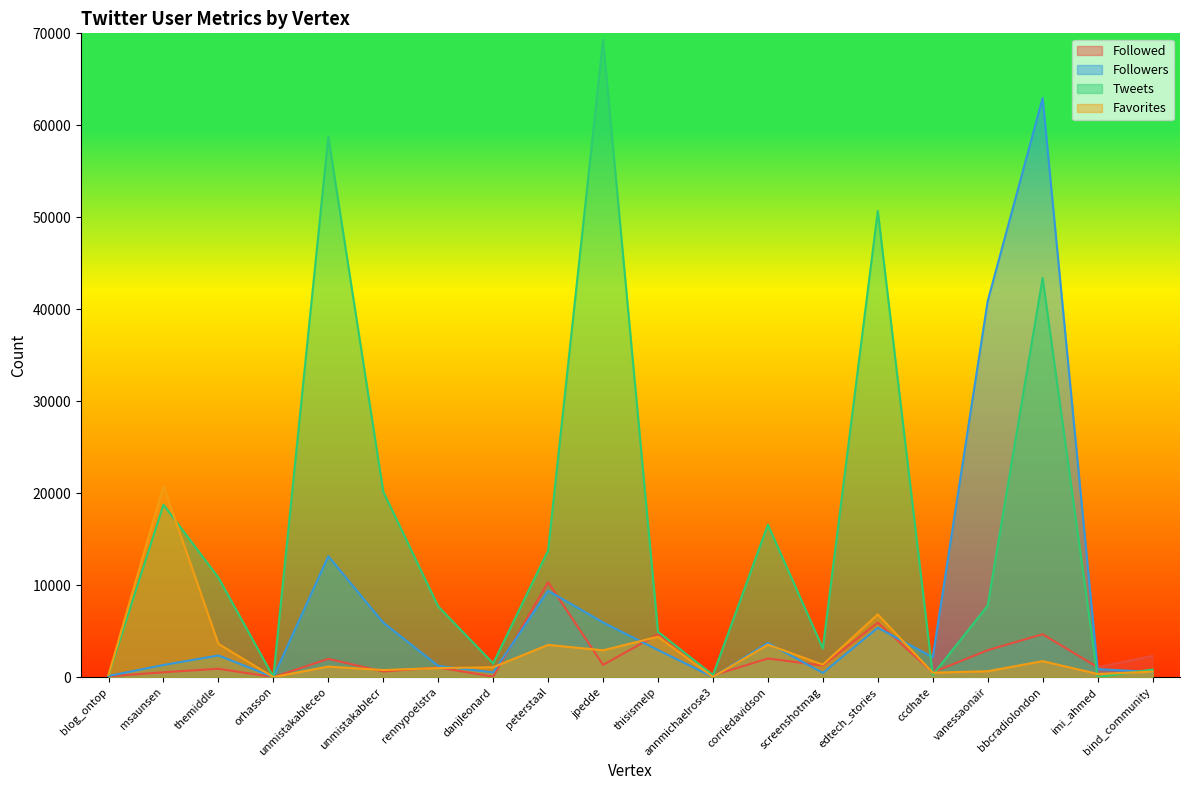

Reading left to right, transcribe all the data shown in this chart.

Followed: 77	526	905	1	1981	609	1050	50	10320	1328	4658	185	2020	1252	5925	521	2925	4657	1075	2305
Followers: 123	1317	2353	0	13144	5922	1221	513	9393	5945	2946	13	3721	456	5364	2162	40883	62963	871	553
Tweets: 208	18749	10815	16	58777	20170	7682	1489	13752	69304	4925	220	16571	3115	50695	240	7769	43404	2	818
Favorites: 250	20802	3618	4	1147	766	983	1074	3504	2915	4386	21	3524	1354	6823	477	638	1736	341	591